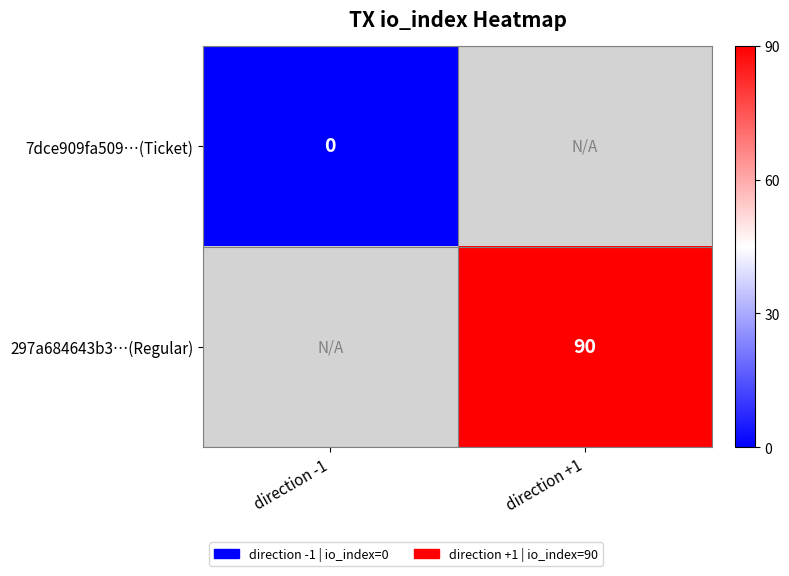

Is it true that 297a684643b3…(Regular) equals 90 at direction +1?

True